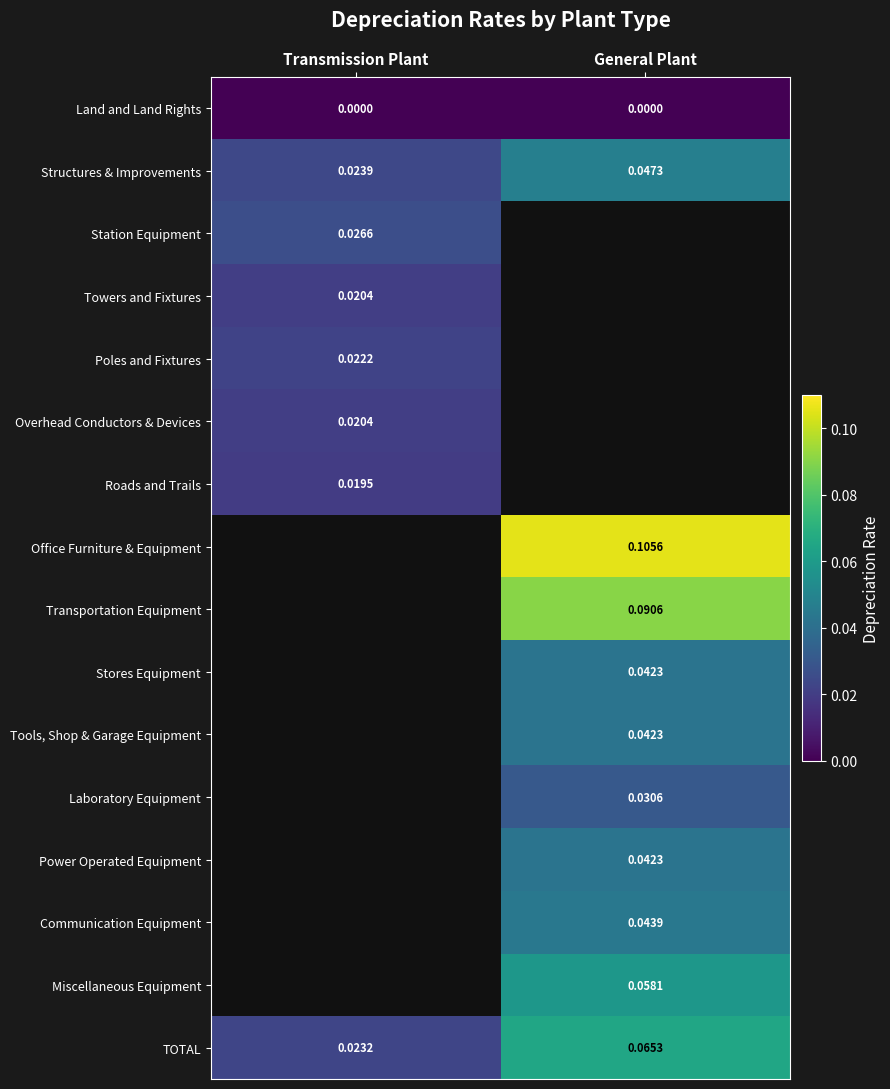

List the labels in order of Structures & Improvements value, largest first.

General Plant, Transmission Plant